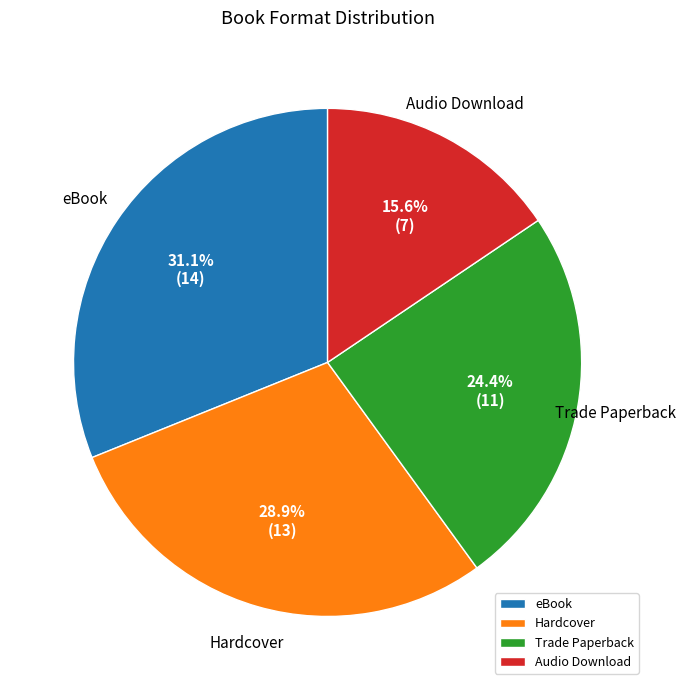

How much of the chart is everything except Audio Download?

84.4%